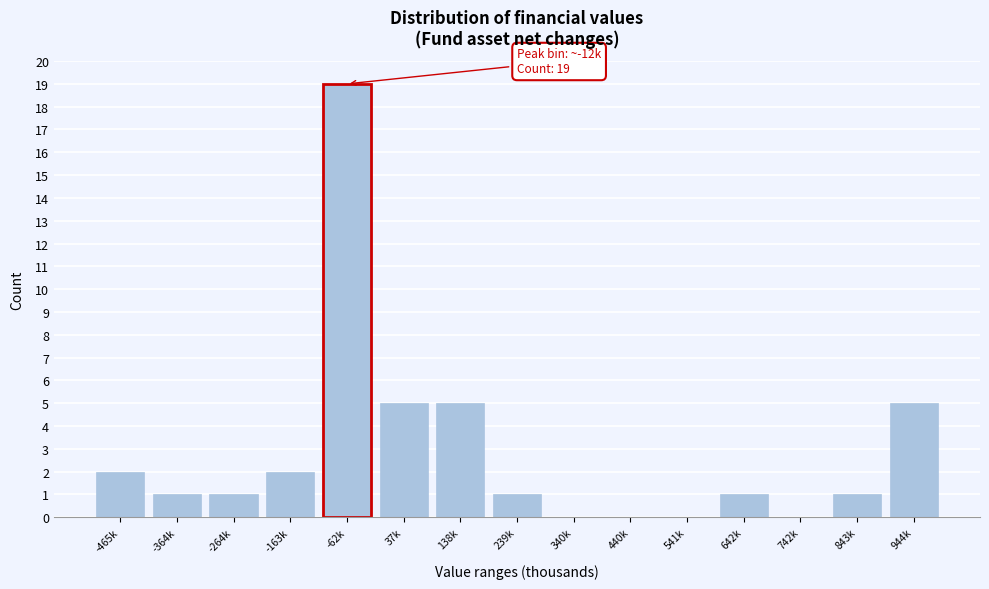

What is the sum of all values?

43